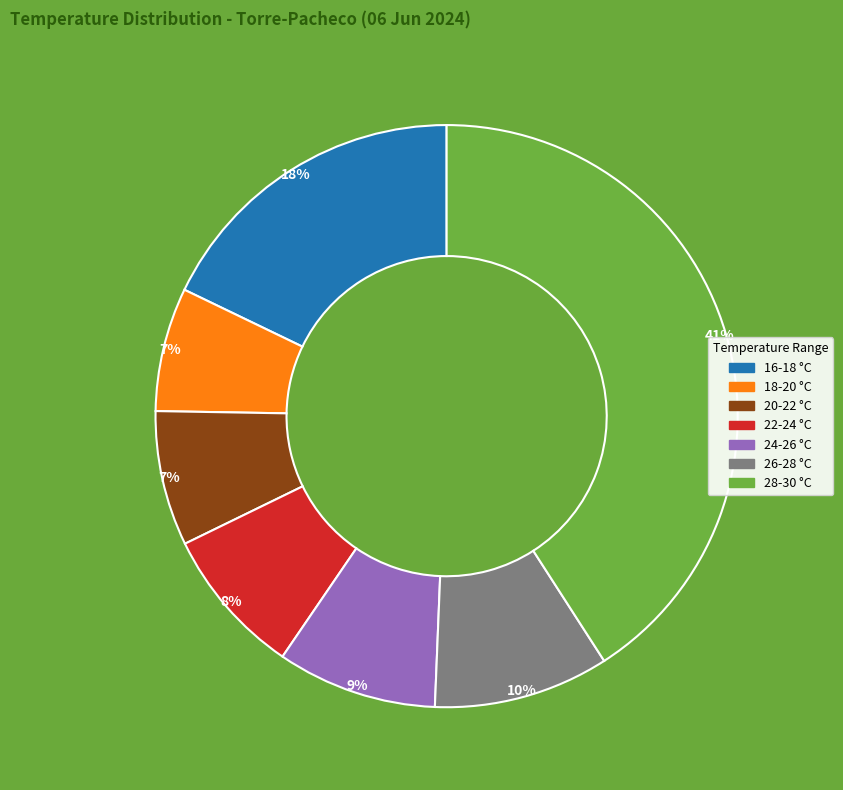

To the nearest percent, what is the difference between the largest and smallest slice percentages?

34%